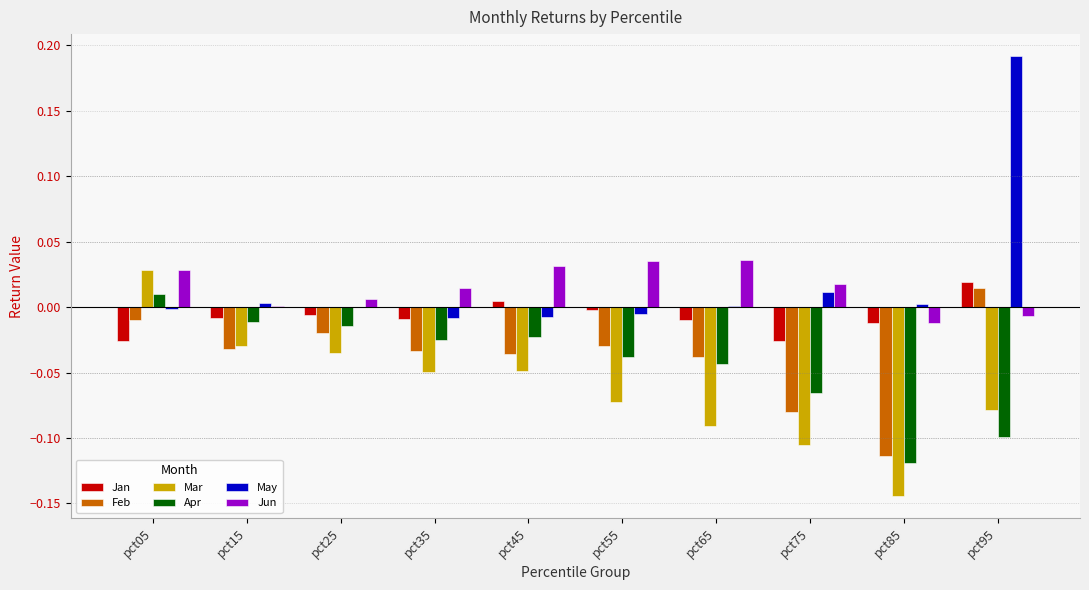

At which label does Feb reach its peak?

pct95